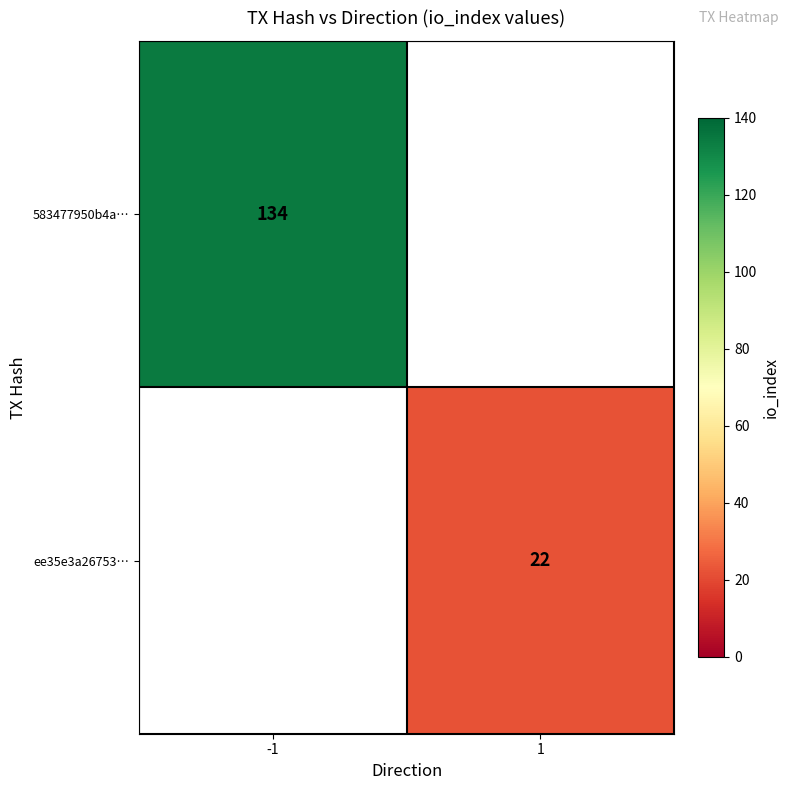

Is it true that ee35e3a26753… equals 14 at 1?

False